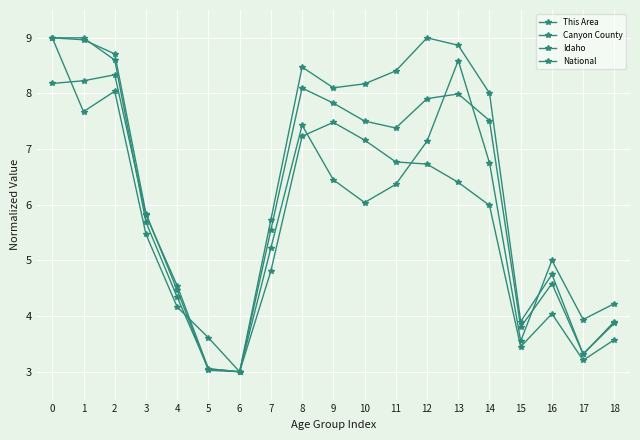

How many series are shown in this chart?

4